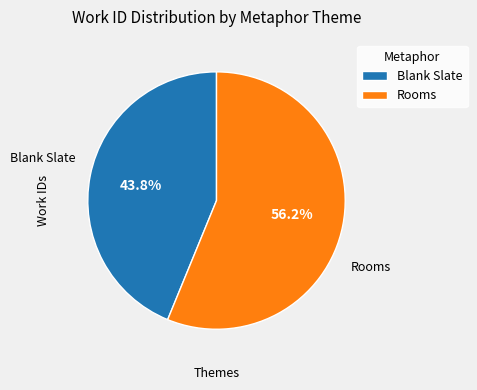

Combined, what portion of the pie is Rooms and Blank Slate?

100.0%